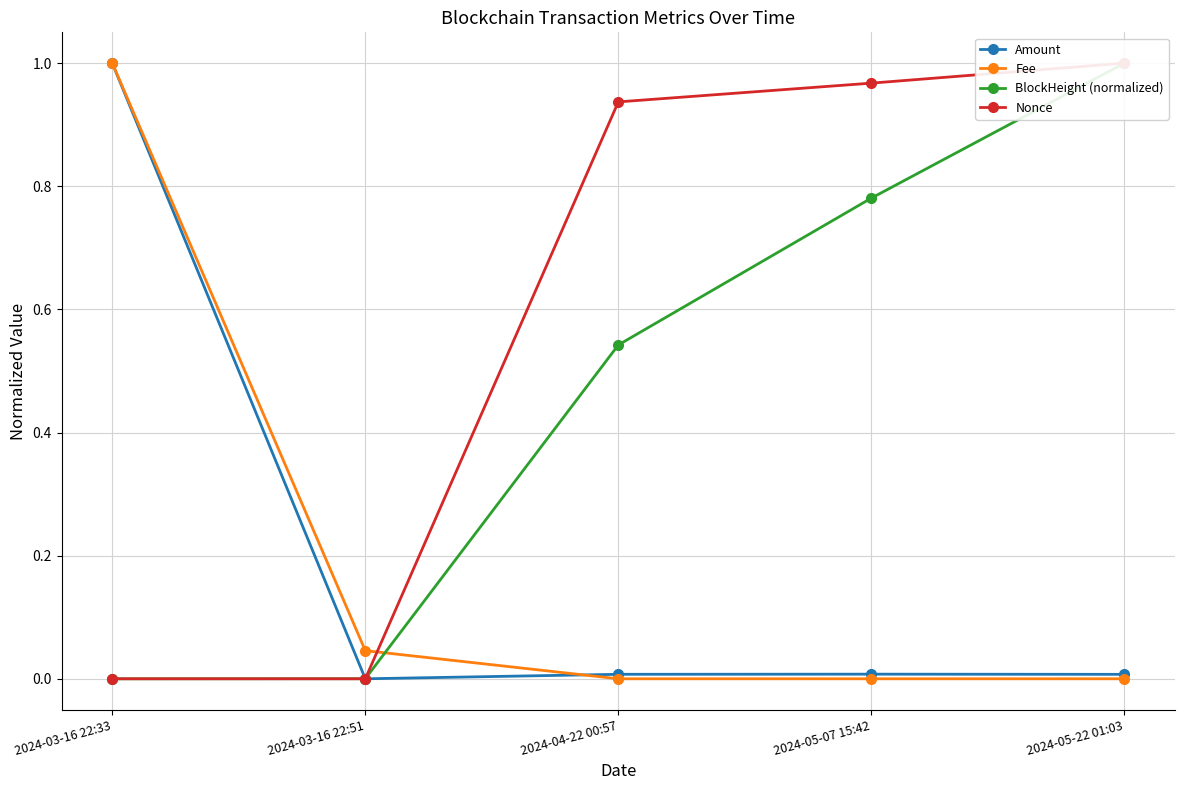

Rank the categories by BlockHeight (normalized) value from lowest to highest.

2024-03-16 22:33, 2024-03-16 22:51, 2024-04-22 00:57, 2024-05-07 15:42, 2024-05-22 01:03